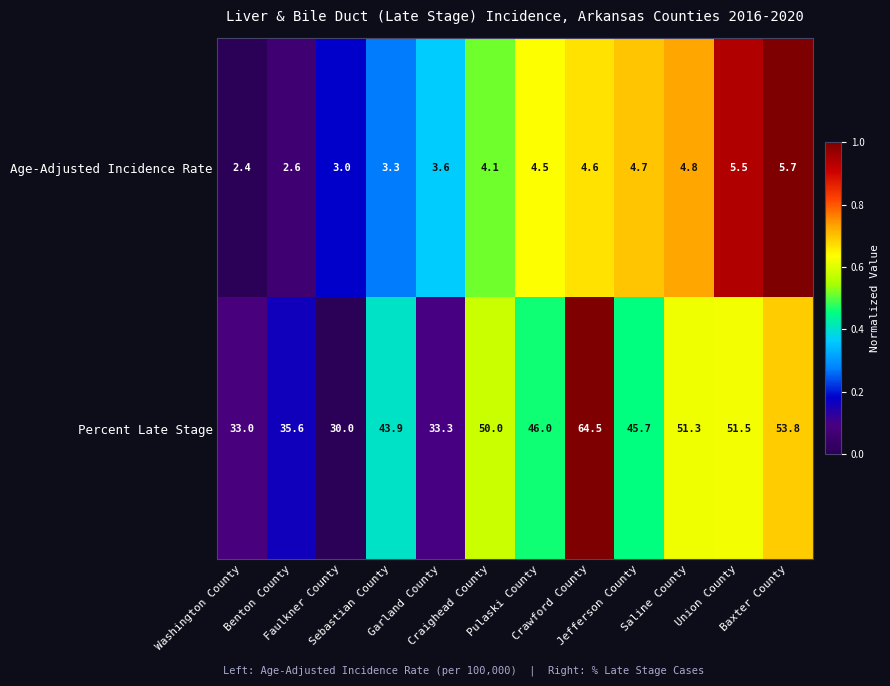

What is the average value of the Percent Late Stage series?

44.9